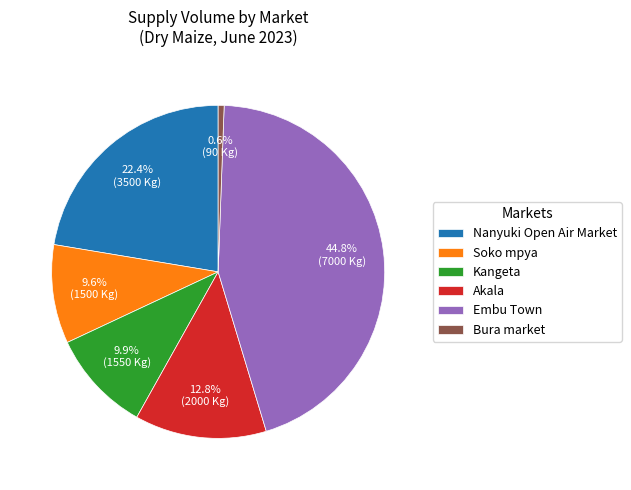

Is Akala the majority of the pie?

No